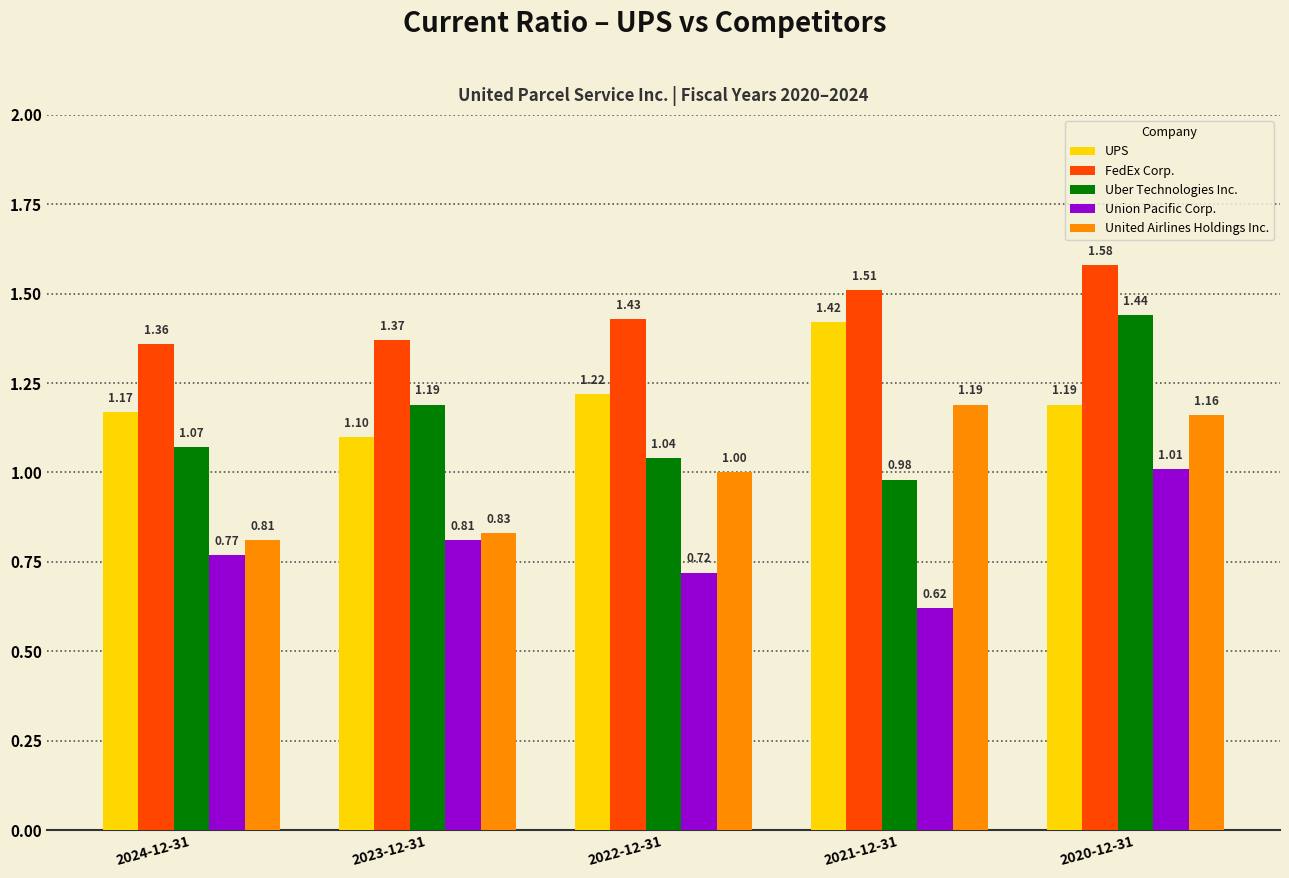

What are all the series names shown in the legend?

UPS, FedEx Corp., Uber Technologies Inc., Union Pacific Corp., United Airlines Holdings Inc.